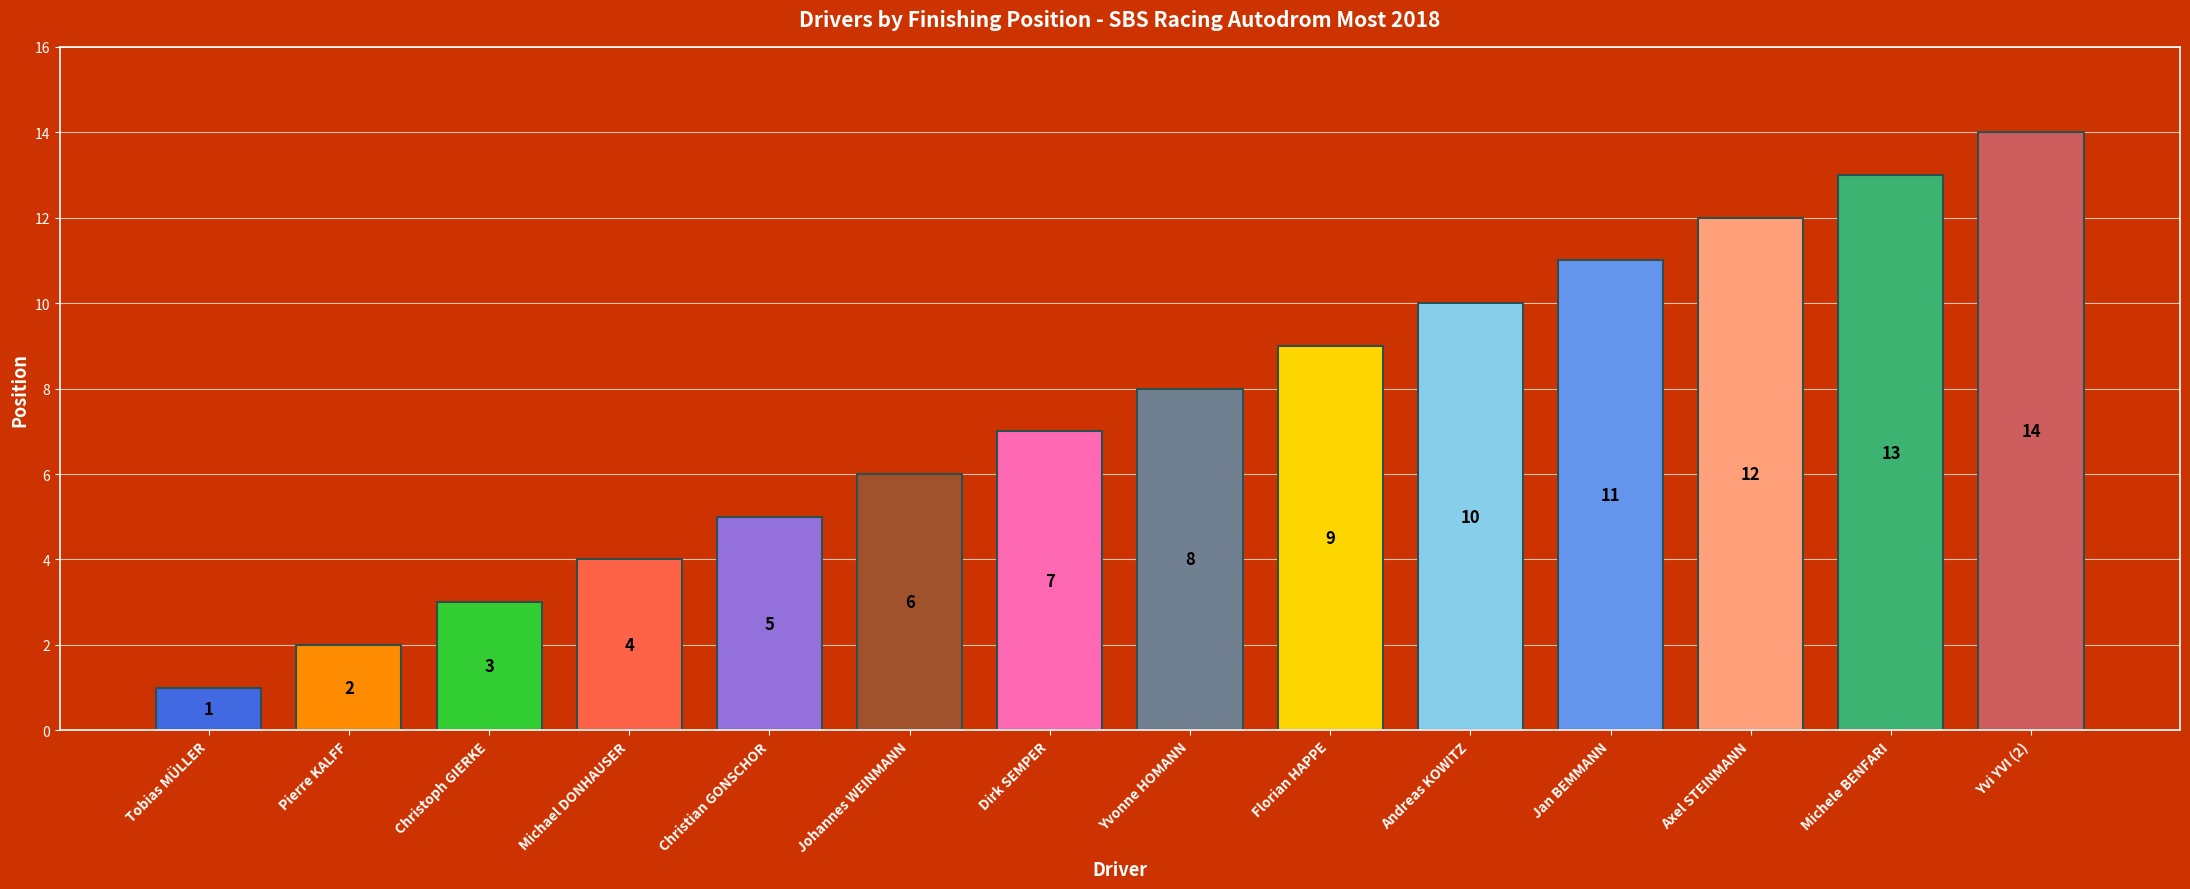

Reading left to right, transcribe all the data shown in this chart.

Tobias MÜLLER=1	Pierre KALFF=2	Christoph GIERKE=3	Michael DONHAUSER=4	Christian GONSCHOR=5	Johannes WEINMANN=6	Dirk SEMPER=7	Yvonne HOMANN=8	Florian HAPPE=9	Andreas KOWITZ=10	Jan BEMMANN=11	Axel STEINMANN=12	Michele BENFARI=13	Yvi YVI (2)=14